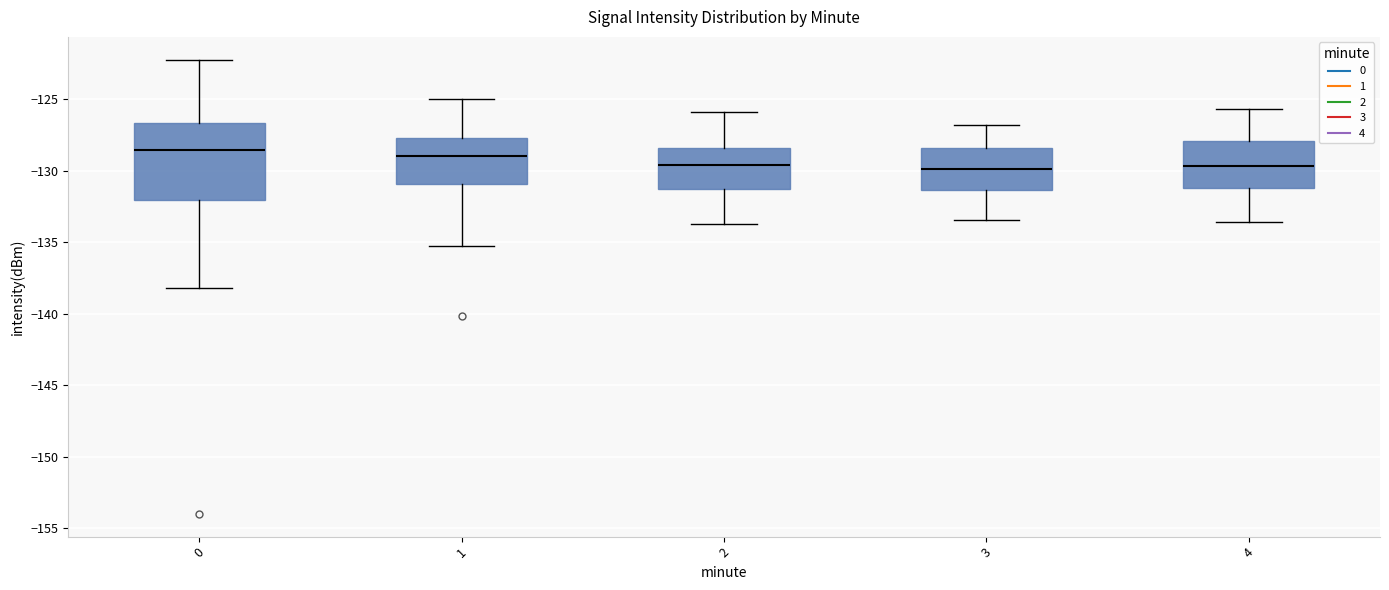

Reading left to right, transcribe this box plot: for each box, give where its median line is, the range the box spans, and where its two whiskers end, as read against the y-axis. The values are not printed on the chart, so give them approximately, as read against the axis.

0: median -128.5, box -132.0 to -126.5, whiskers -138.0 to -122.0
1: median -129.0, box -131.0 to -127.5, whiskers -135.0 to -125.0
2: median -129.5, box -131.0 to -128.5, whiskers -133.5 to -126.0
3: median -130.0, box -131.5 to -128.5, whiskers -133.5 to -127.0
4: median -129.5, box -131.0 to -128.0, whiskers -133.5 to -125.5